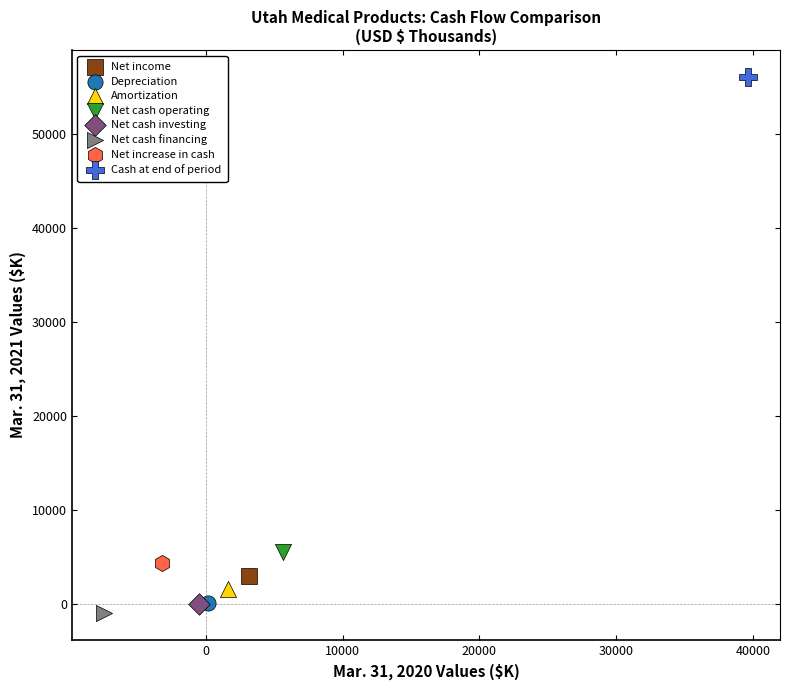

What are all the series names shown in the legend?

Net income, Depreciation, Amortization, Net cash operating, Net cash investing, Net cash financing, Net increase in cash, Cash at end of period